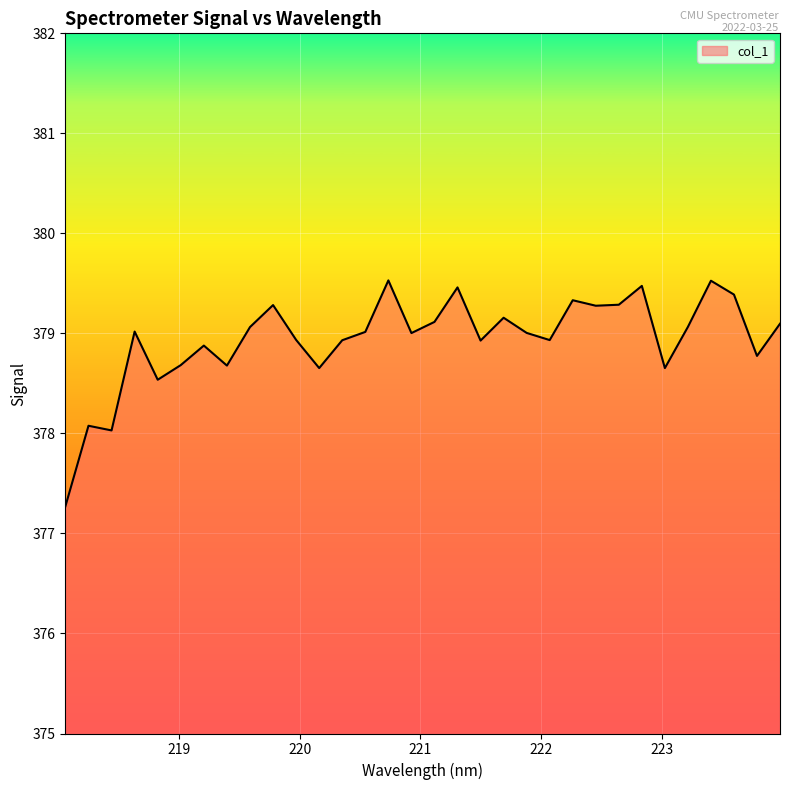

What is the difference between the maximum and minimum values?

2.3